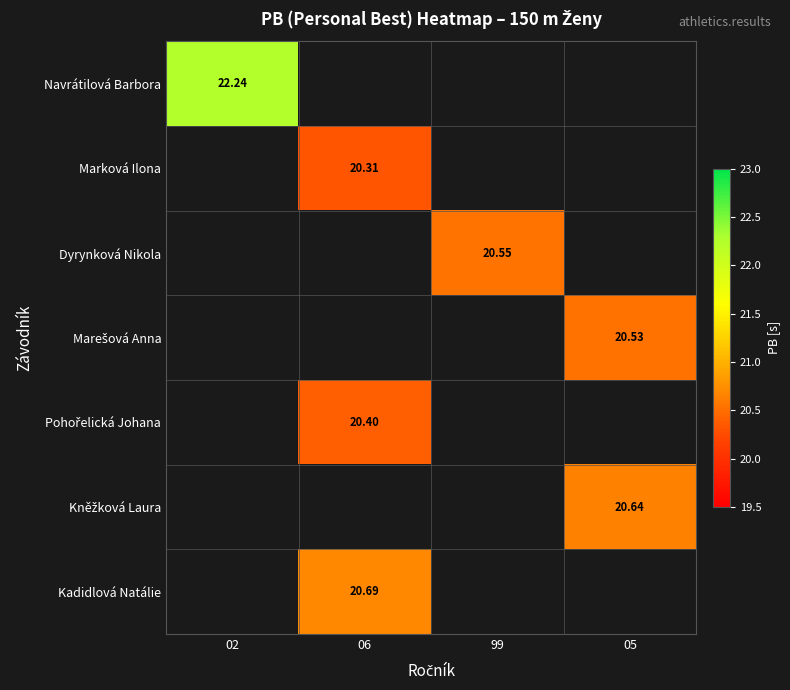

What is the smallest value displayed?

20.3